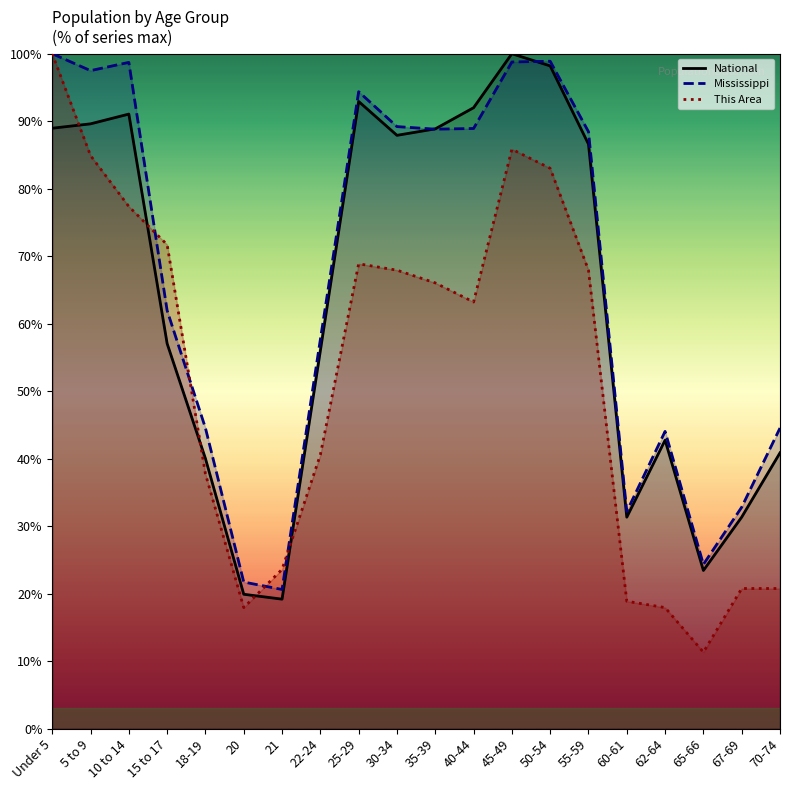

List the labels in order of Mississippi value, largest first.

Under 5, 50-54, 45-49, 10 to 14, 5 to 9, 25-29, 30-34, 40-44, 35-39, 55-59, 15 to 17, 22-24, 70-74, 18-19, 62-64, 67-69, 60-61, 65-66, 20, 21